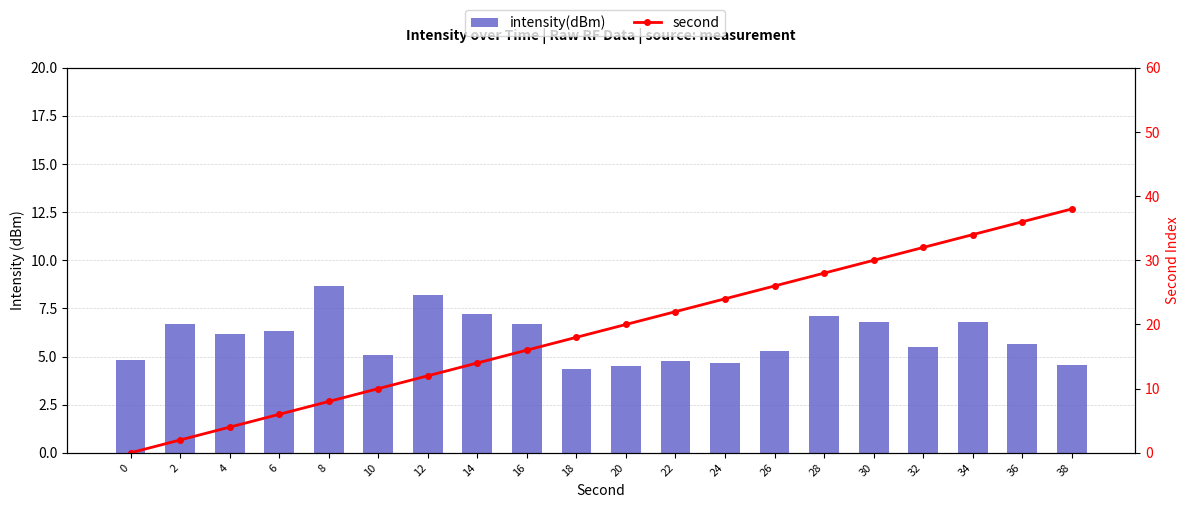

How many values in the second series exceed 20?

9